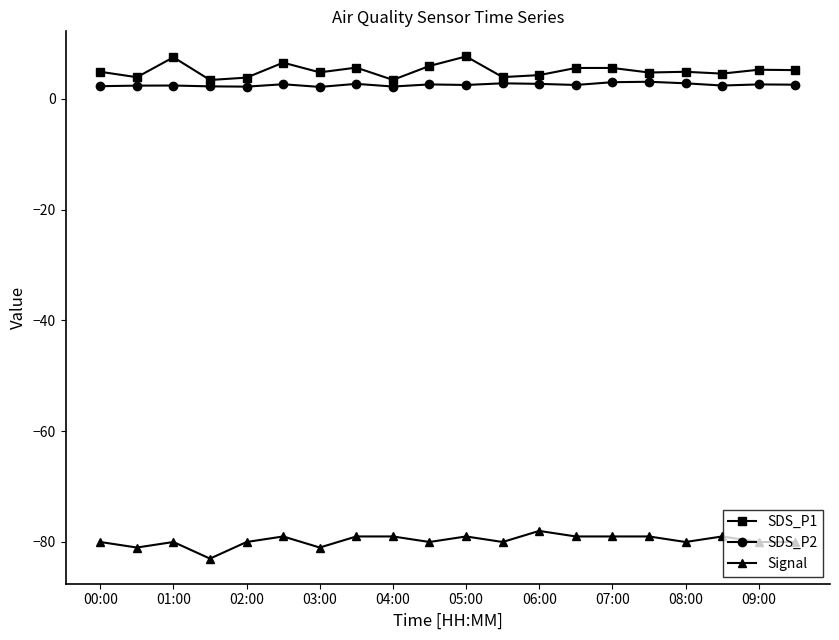

Count the number of data series in this chart.

3